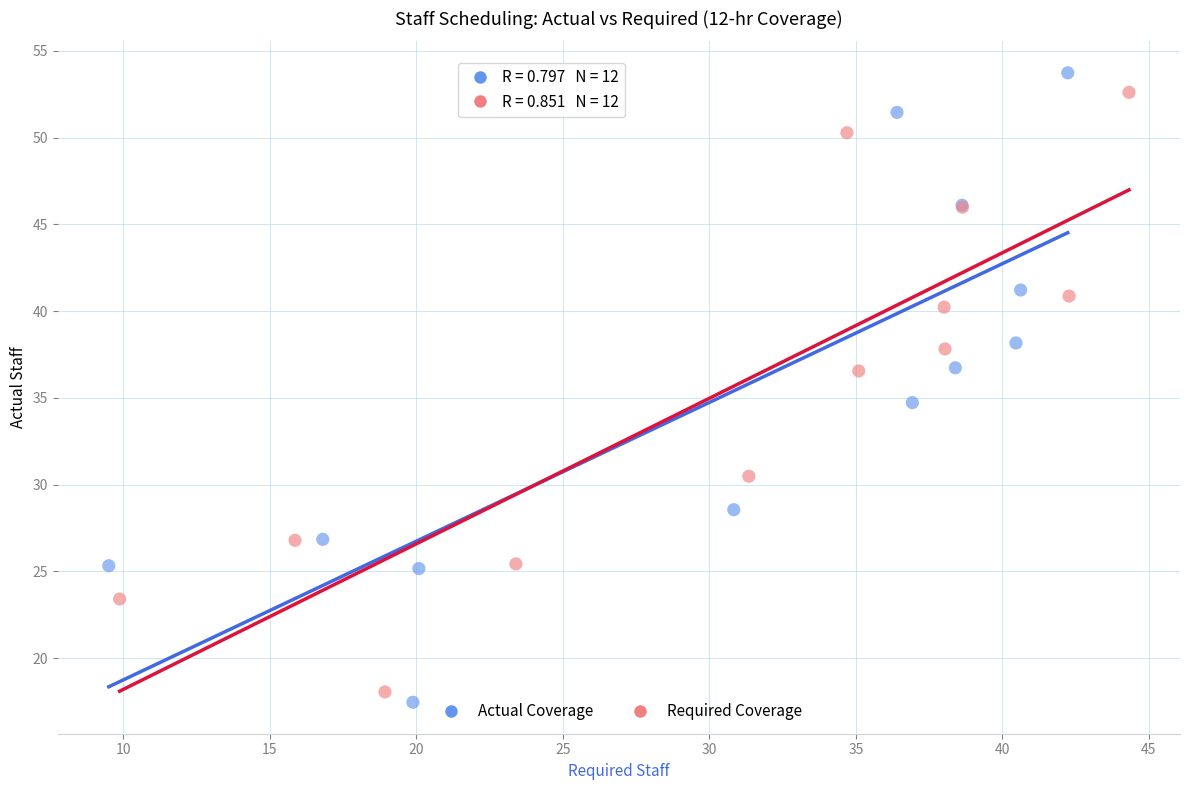

Which series has the widest spread of Y values?

Actual Coverage